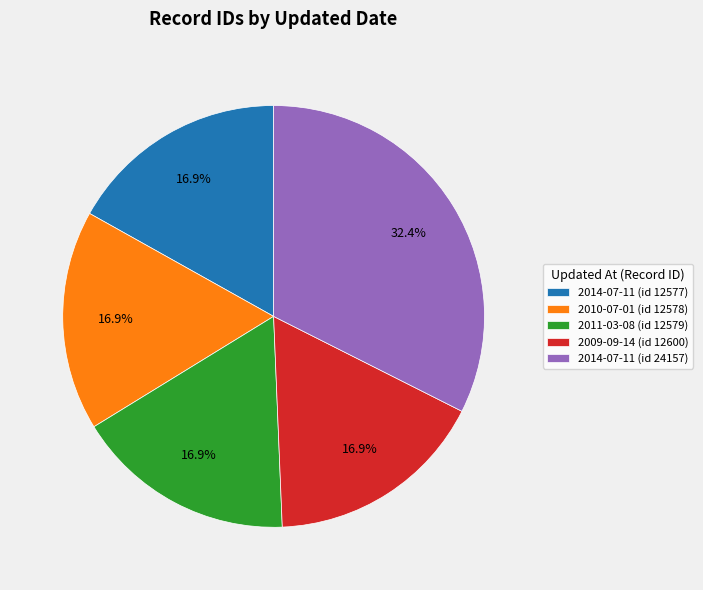

Does 2011-03-08 (id 12579) account for over 50% of the chart?

No